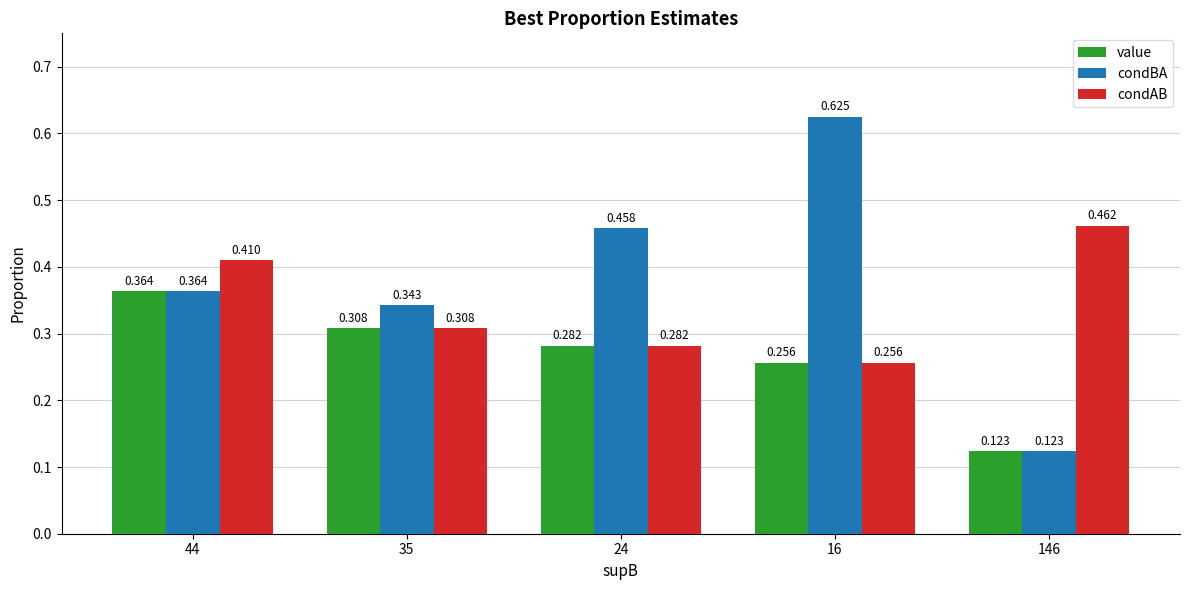

Which series has the largest total across all categories?

condBA